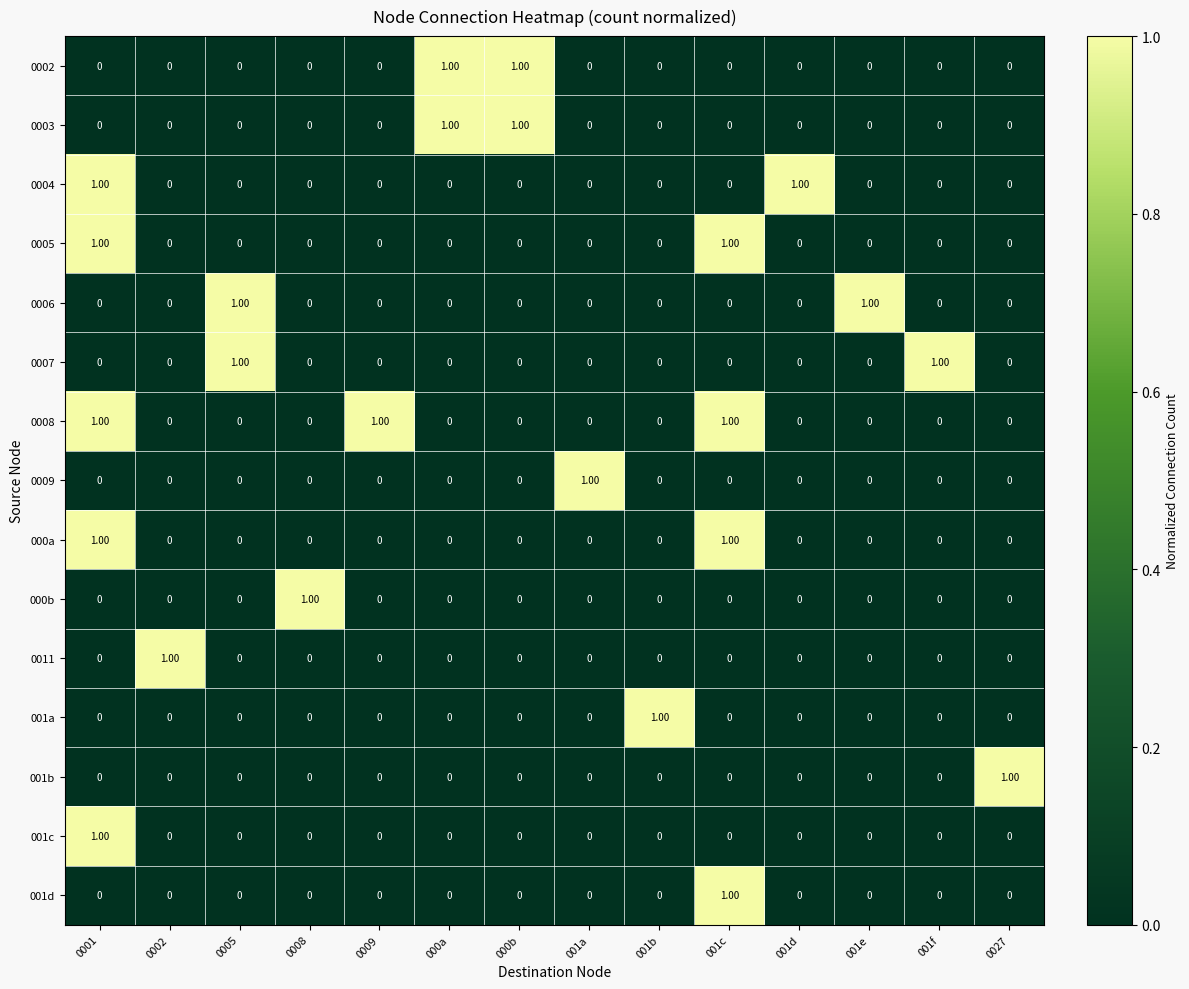

Which series has the largest total across all categories?

0008